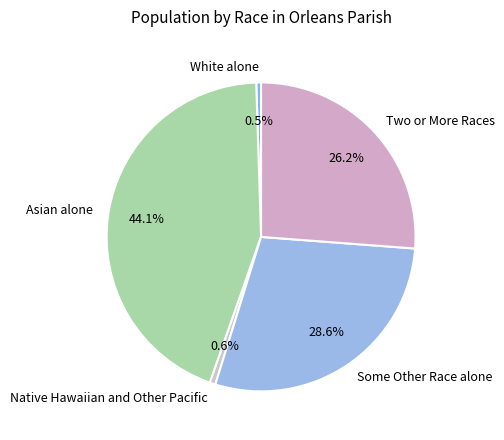

Is there any slice that represents more than half of the pie?

No